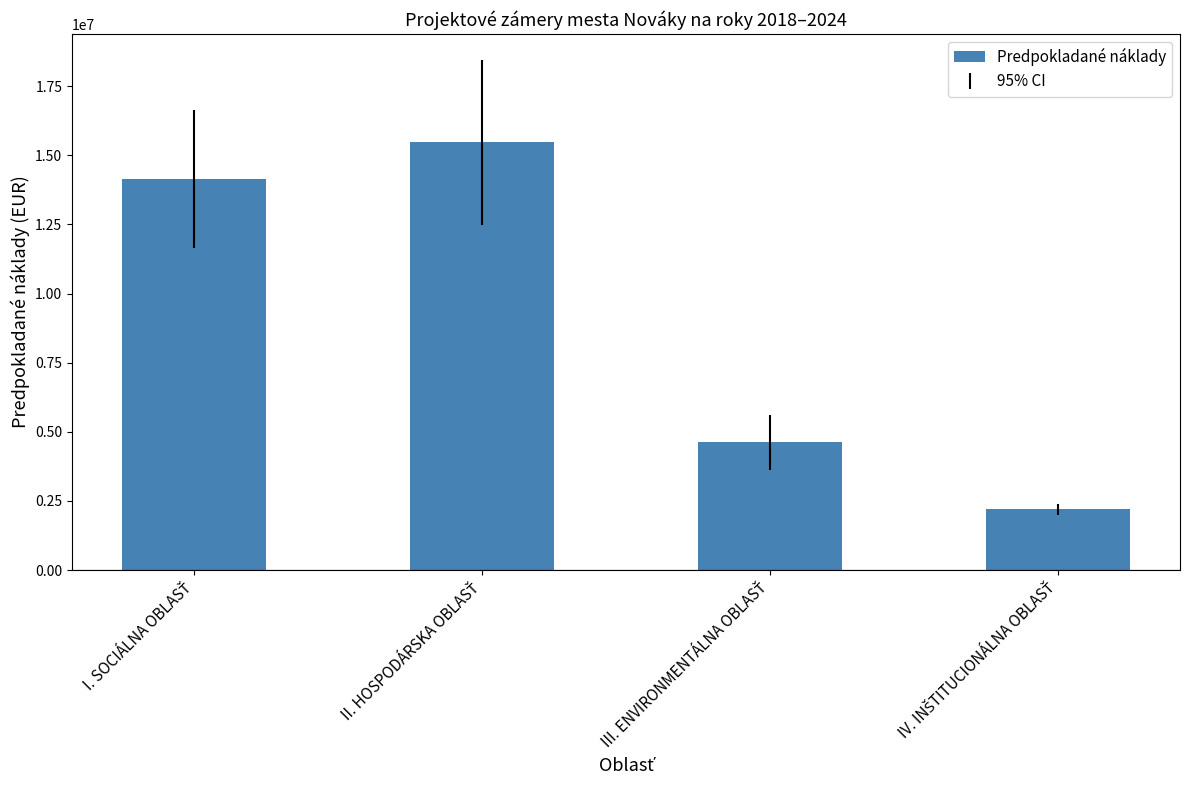

Reading left to right, list all the values displayed in this chart.

14147000	15465000	4617000	2206000